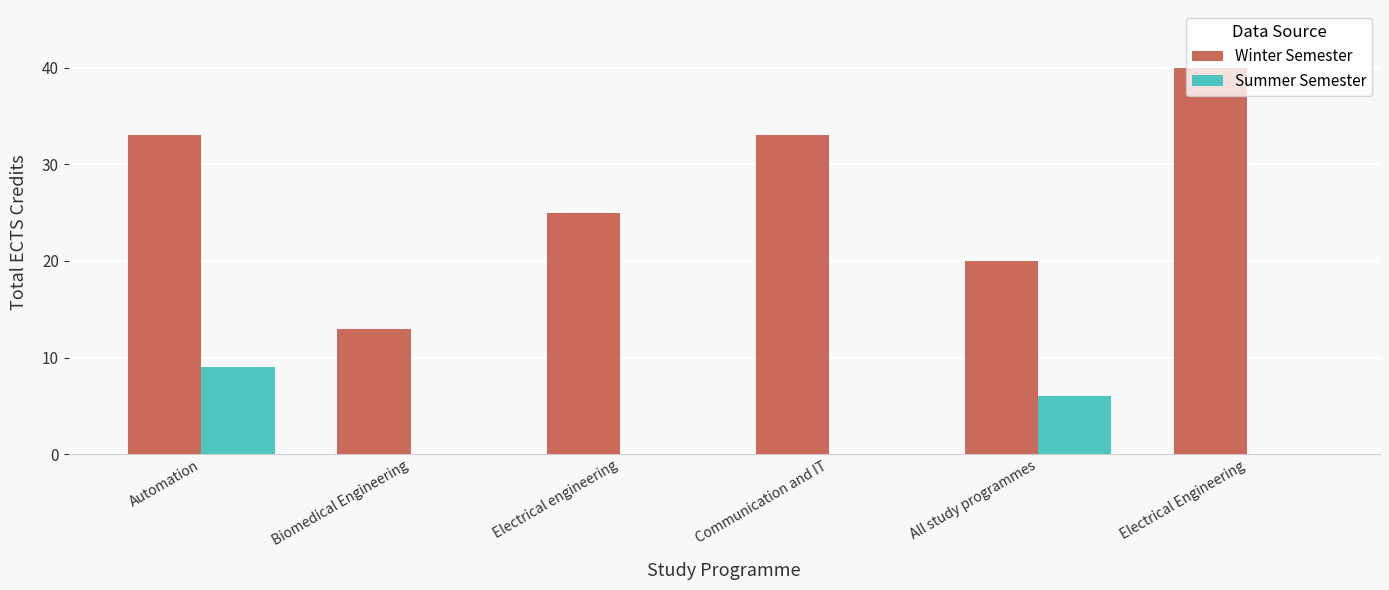

Reading left to right, what are all the values shown in this chart?

Winter Semester: 33	13	25	33	20	40
Summer Semester: 9	0	0	0	6	0